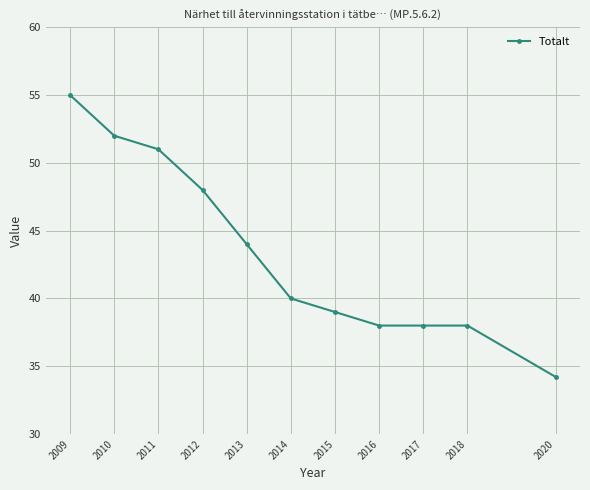

What is the difference between the second highest and minimum values?

17.8